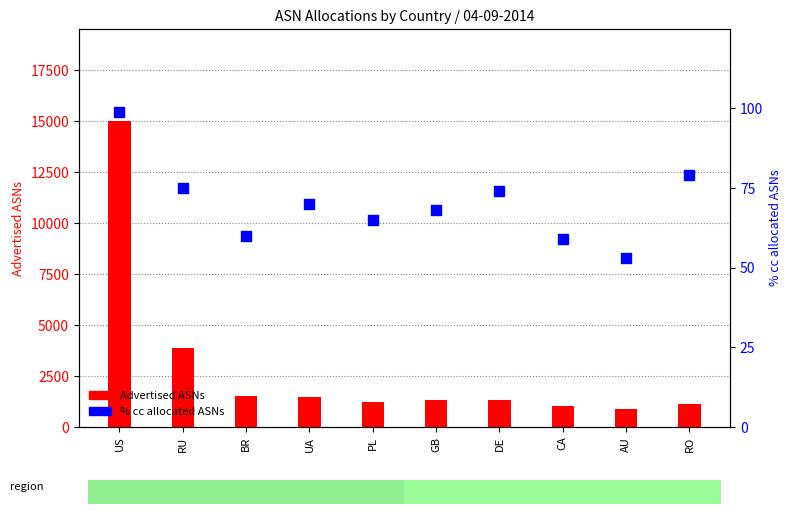

At which category is the sum across all series the highest?

US